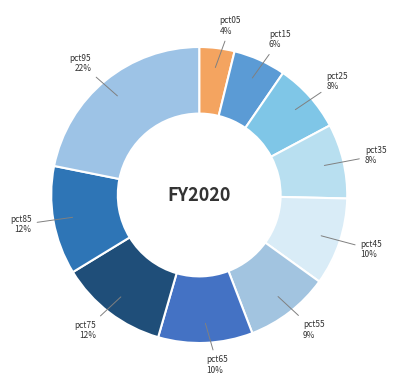

The pct75 slice represents 12% of the pie. True or false?

True